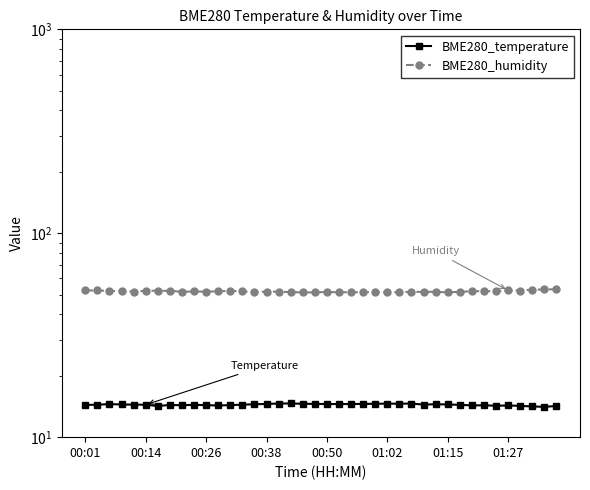

What is the minimum value for BME280_humidity?

51.2